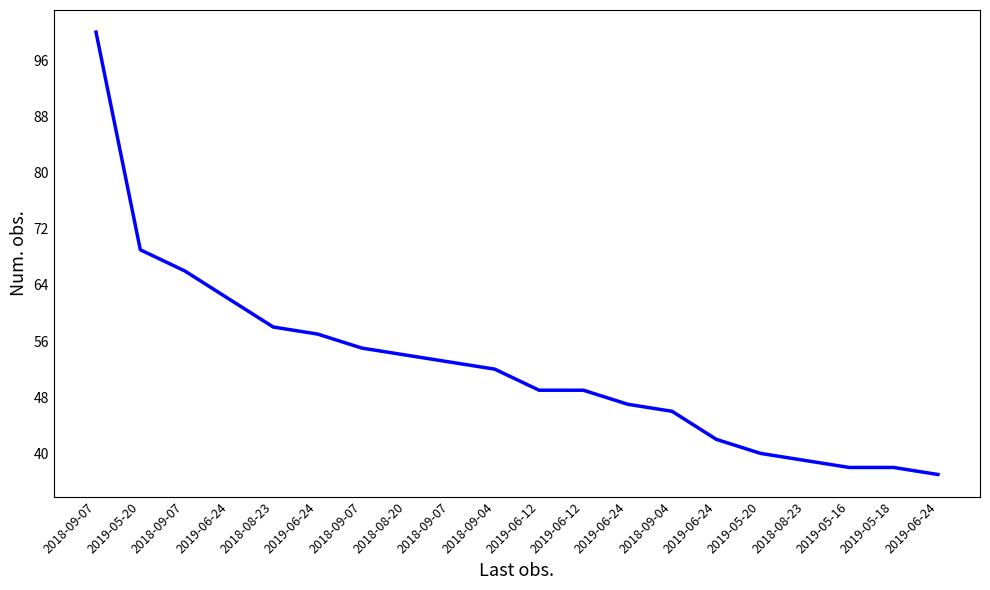

Which label corresponds to the smallest value in the chart?

2019-06-24